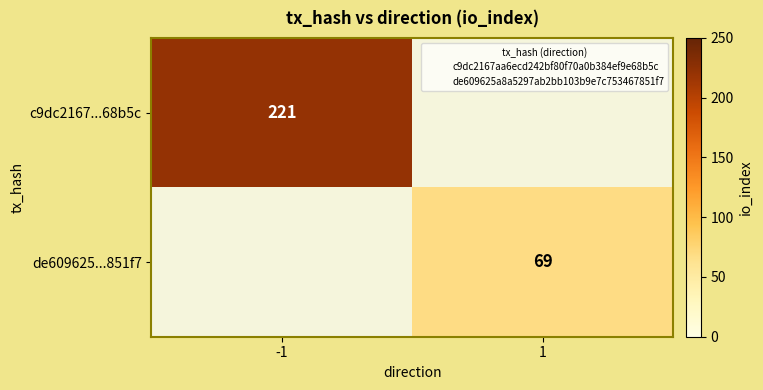

What is the total value across all series at -1?

221